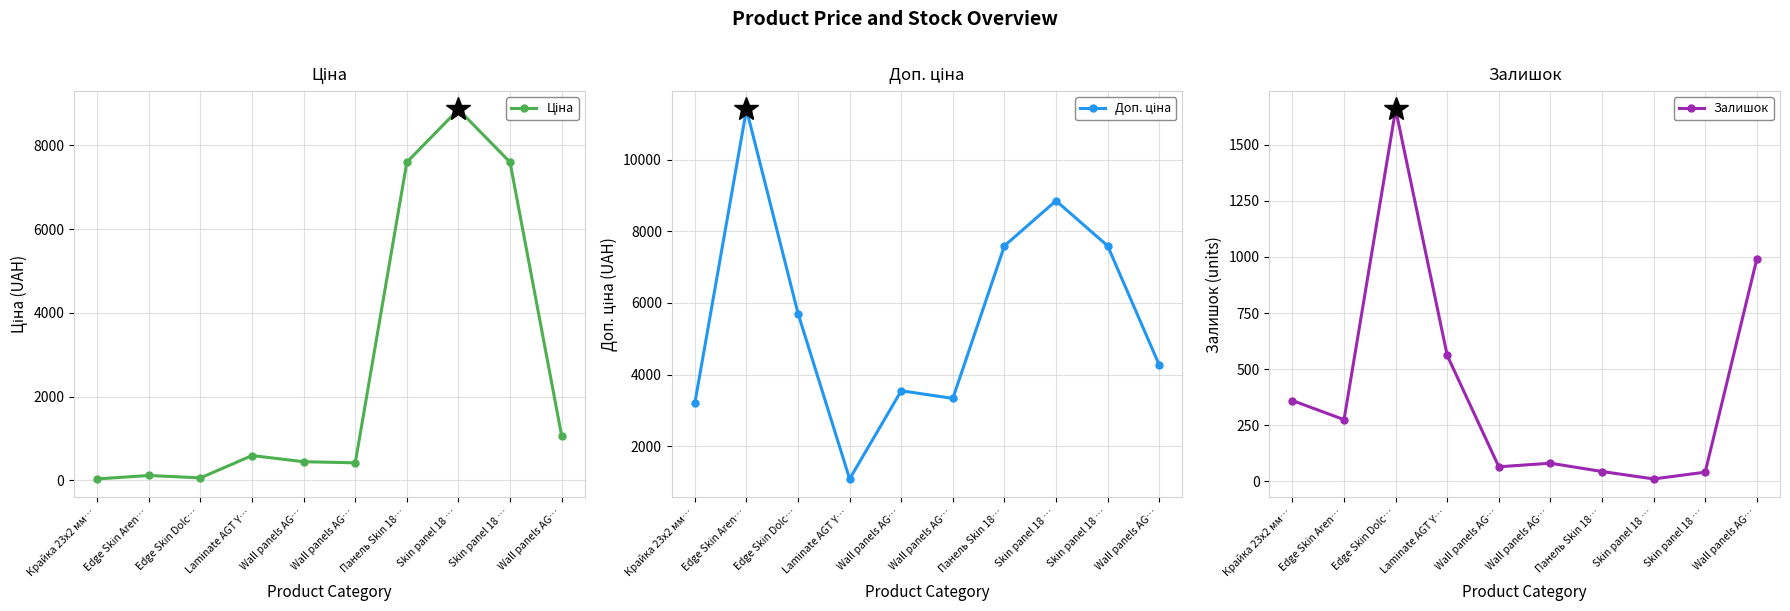

What is the value of the Ціна point at the 7th from the left?

7596.5